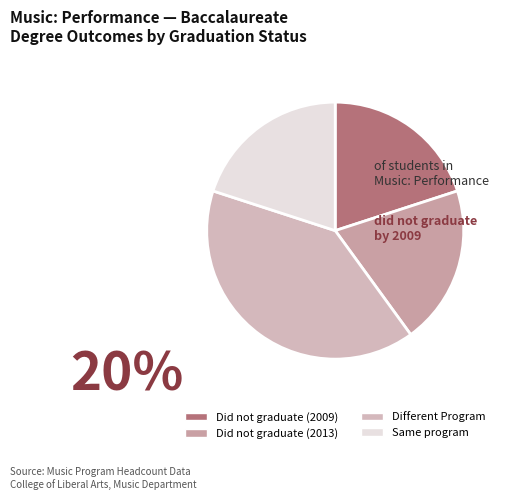

To the nearest percent, what percentage of the pie is Did not graduate (2009)?

20%